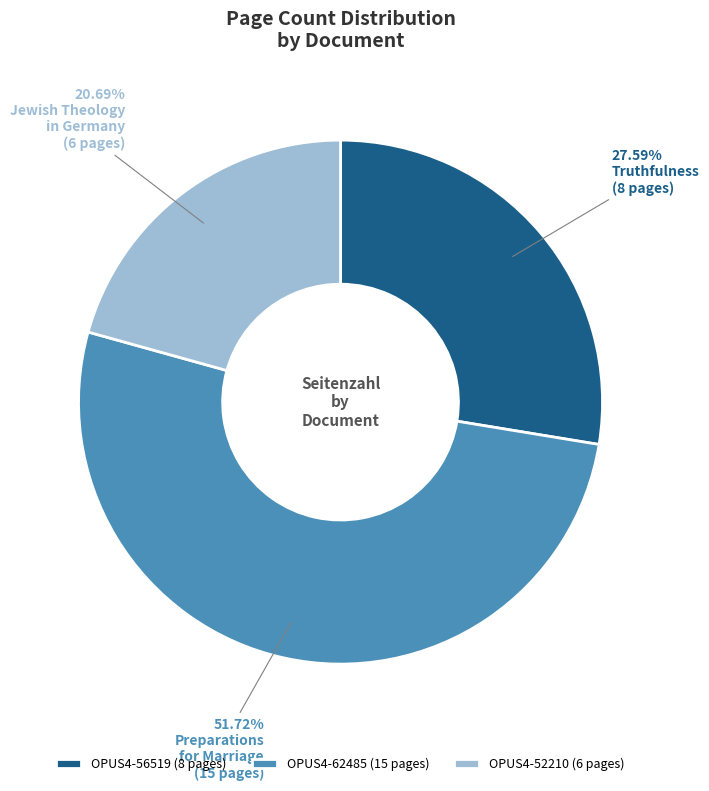

To the nearest percent, what is the combined percentage of OPUS4-62485 and OPUS4-56519?

79%